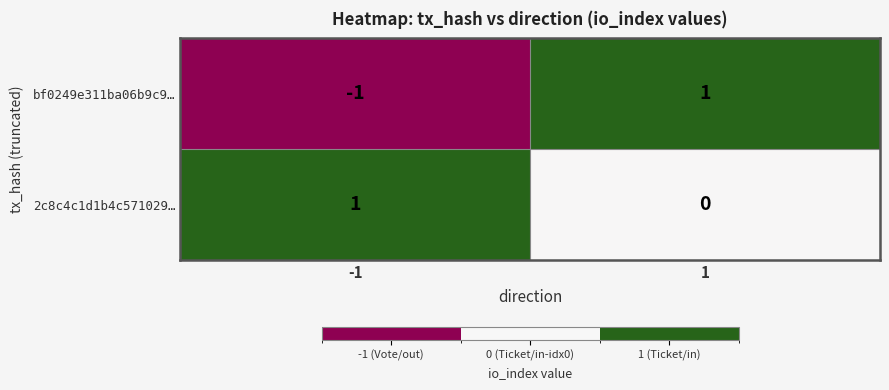

Which series has the widest spread of values?

bf0249e311ba06b9c9…